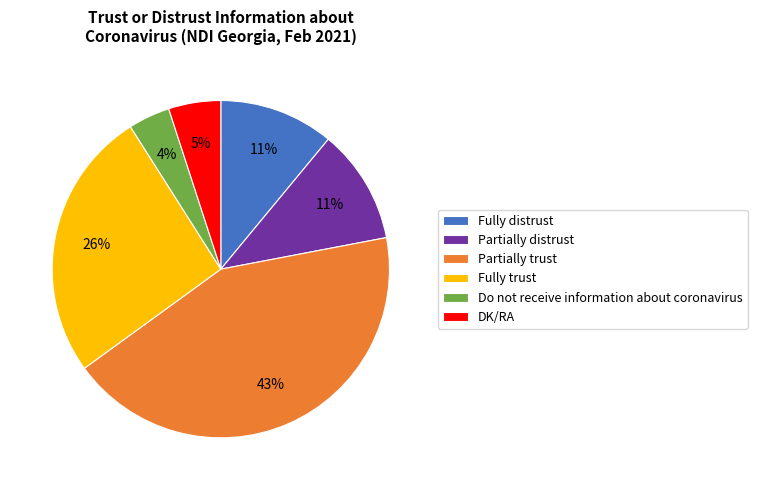

To the nearest percent, what portion does Partially distrust represent?

11%